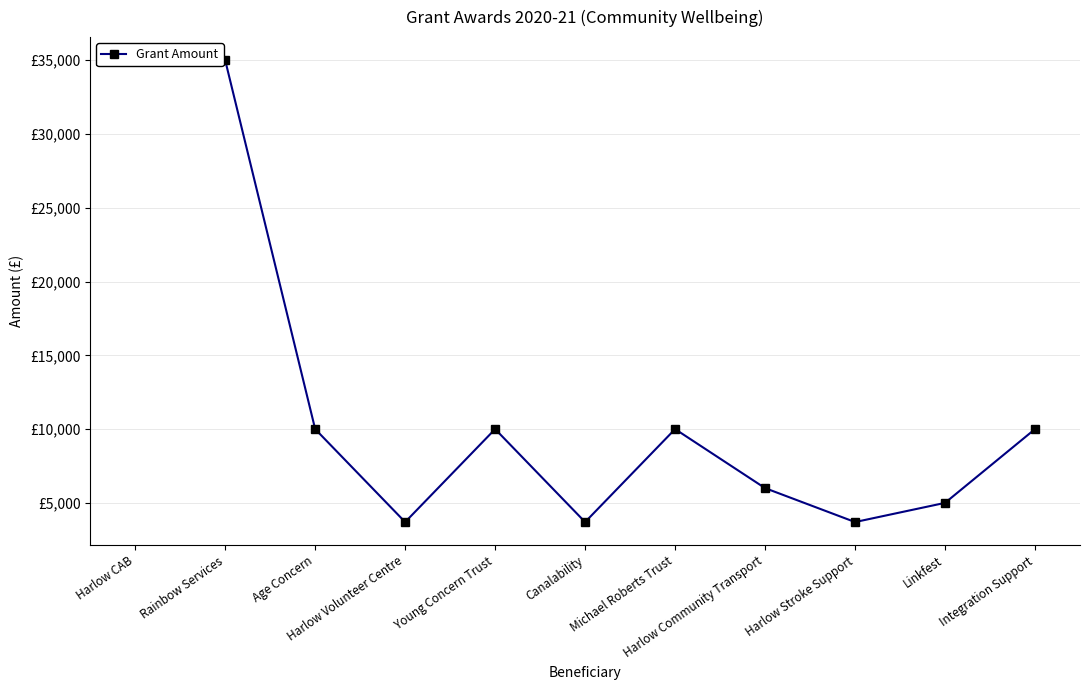

What is the change in value from Harlow CAB to Integration Support?

-25000